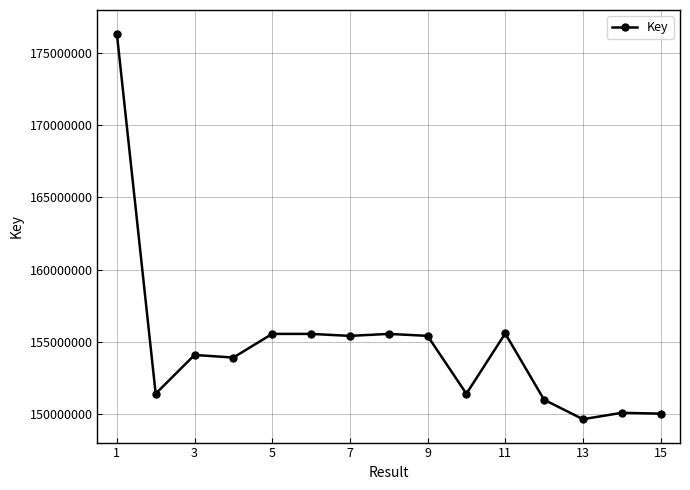

What is the difference between the maximum and minimum values?

26741323